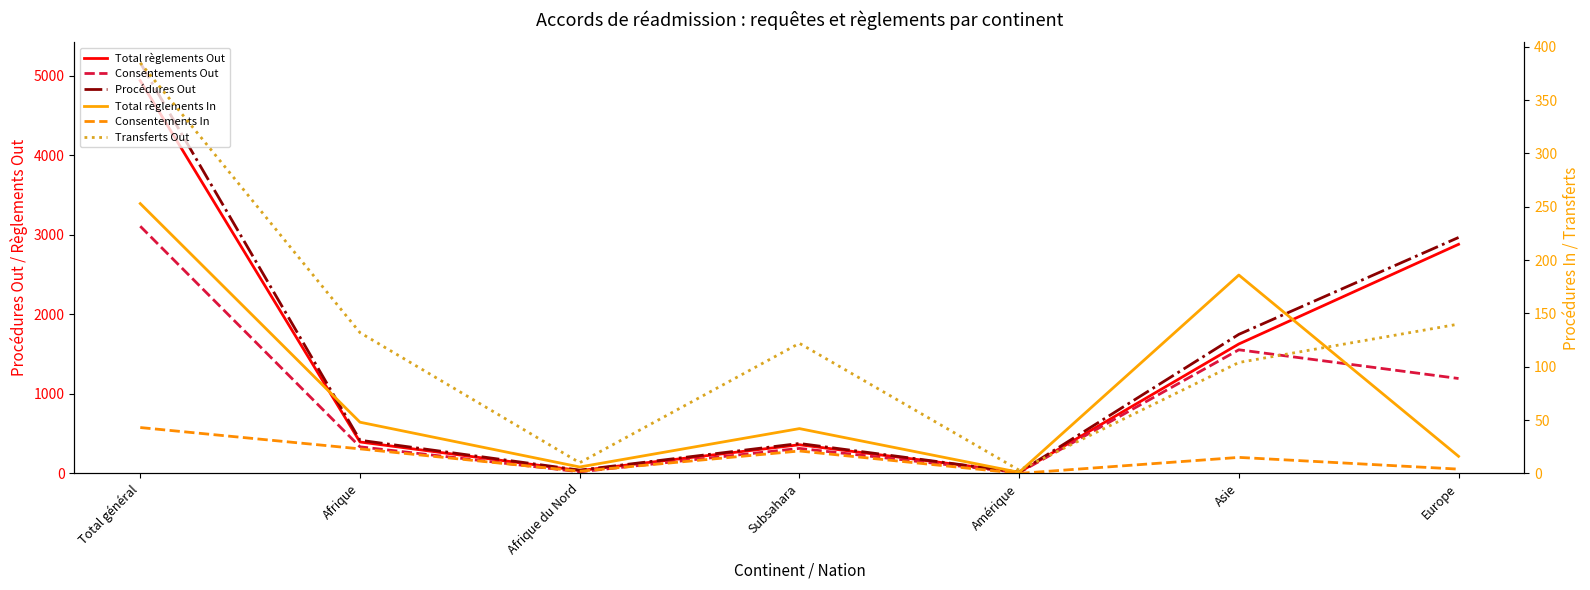

The Procédures Out series shows 2966 at Europe. True or false?

True